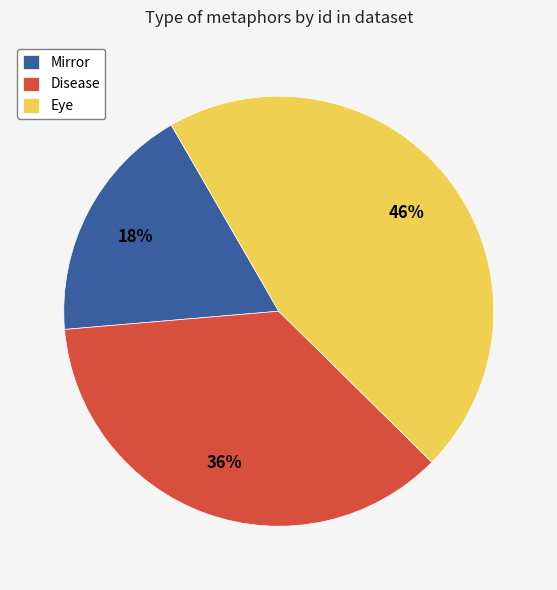

Count the number of slices in the pie.

3